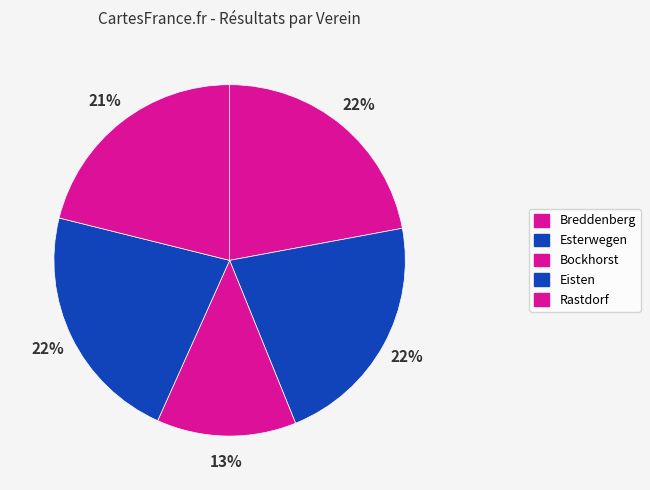

Rank the categories by value from lowest to highest.

Bockhorst, Rastdorf, Esterwegen, Breddenberg, Eisten